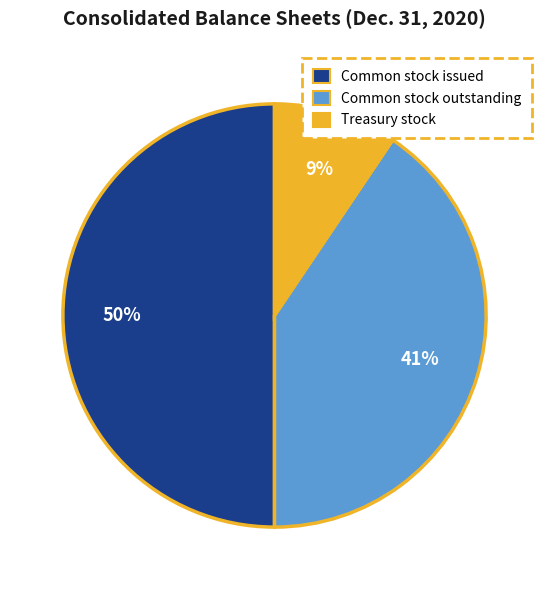

To the nearest percent, what is the difference between the largest and smallest slice percentages?

41%